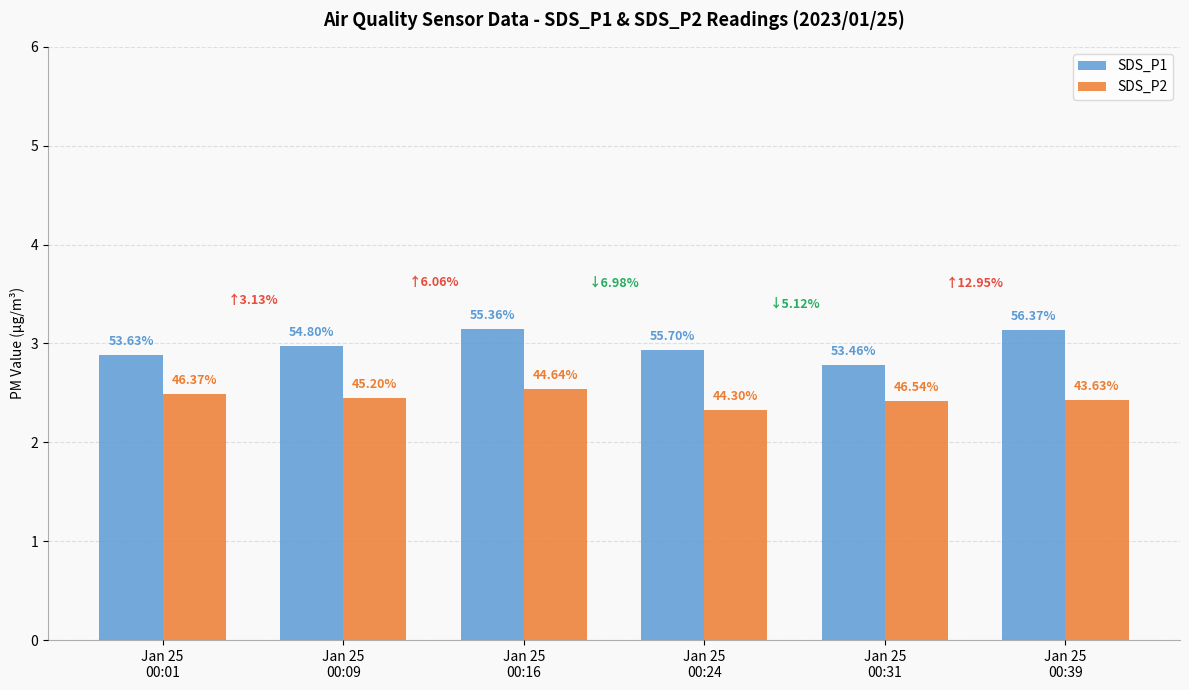

What is the value of the SDS_P1 bar at the 5th from the left?

2.8